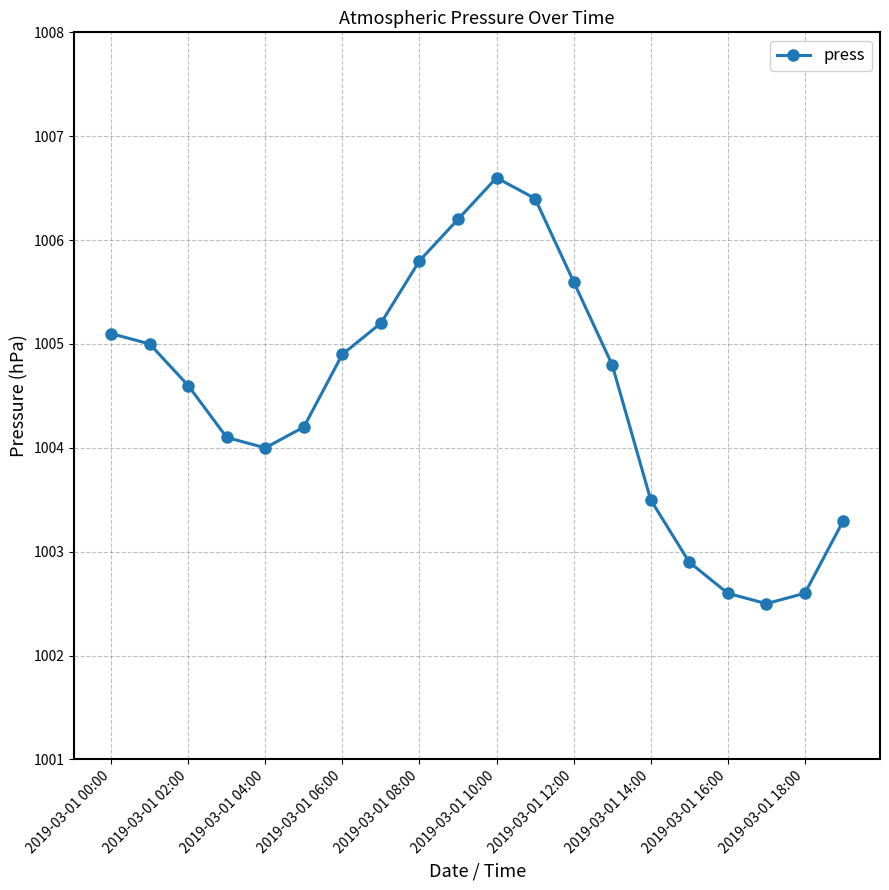

What is the smallest value displayed?

1002.5